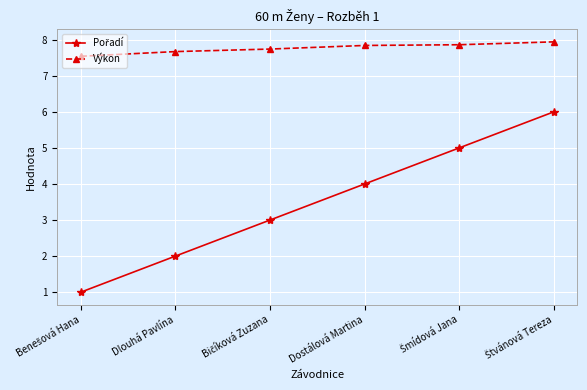

What is the difference between the highest and lowest values at Dostálová Martina?

3.8